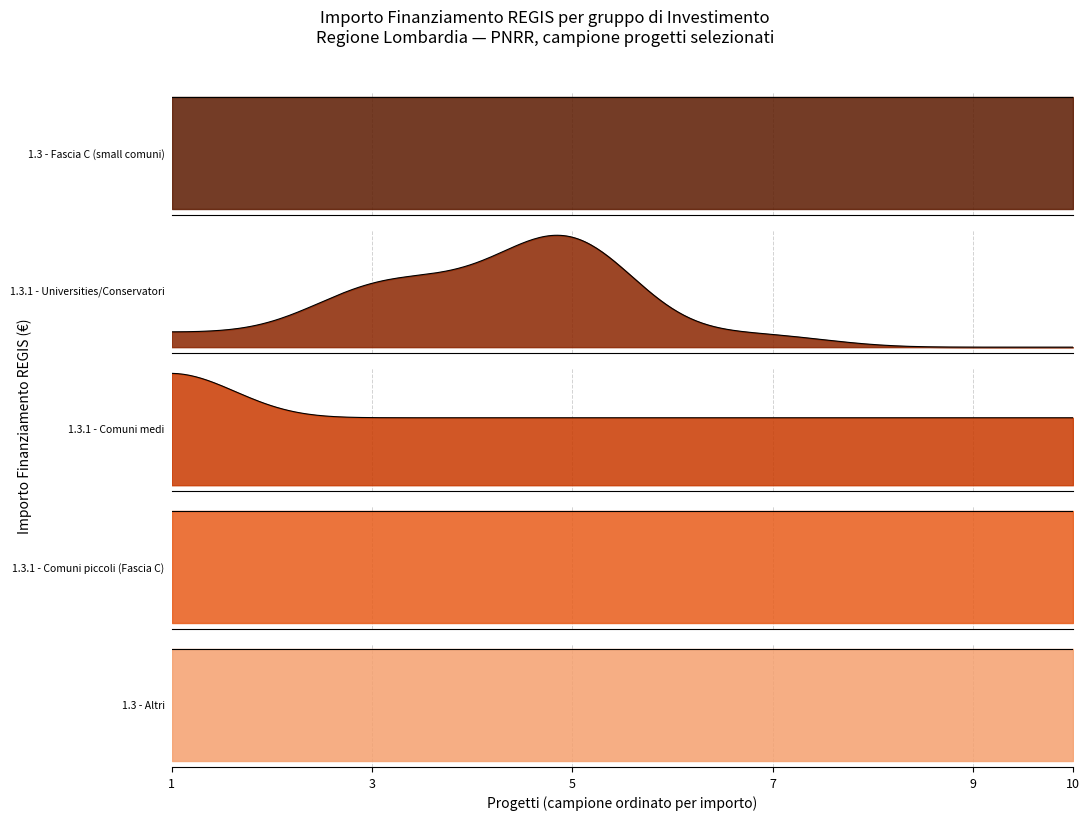

Count the number of categories in the chart.

10